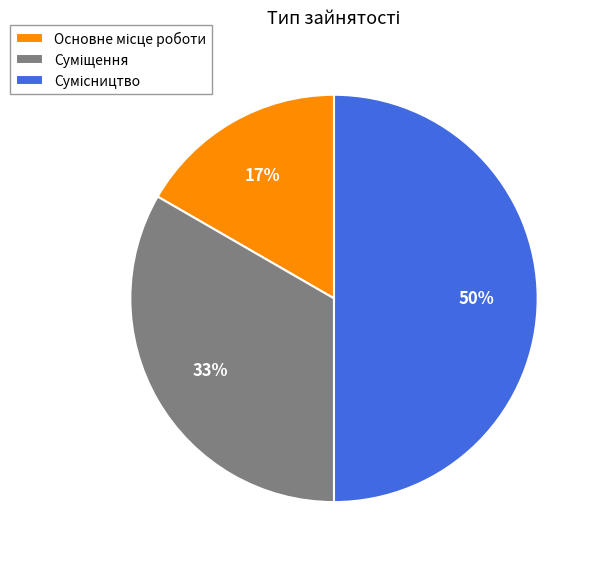

To the nearest percent, what is the average slice percentage?

33%